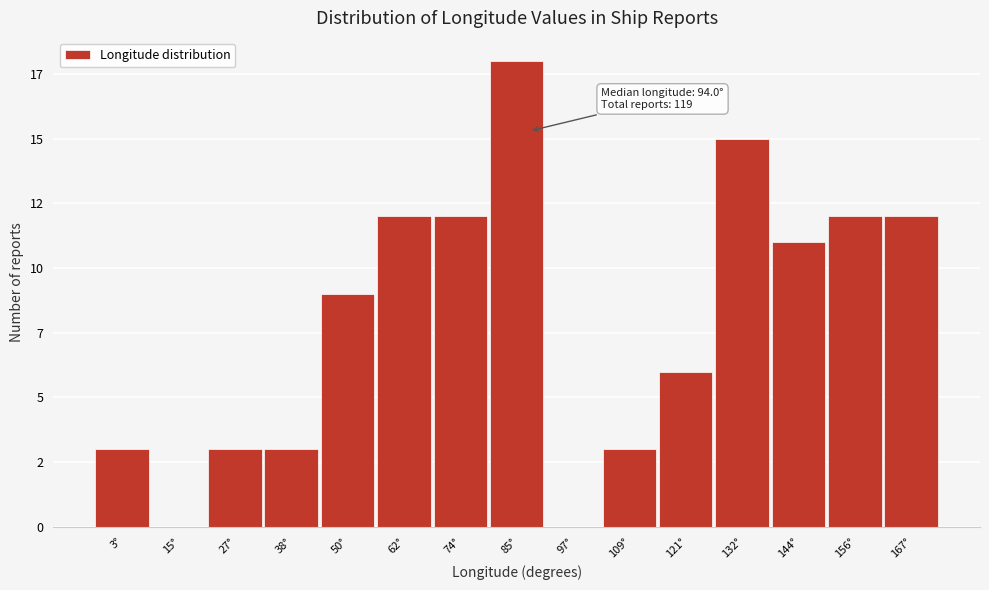

Are the bars horizontal?

No